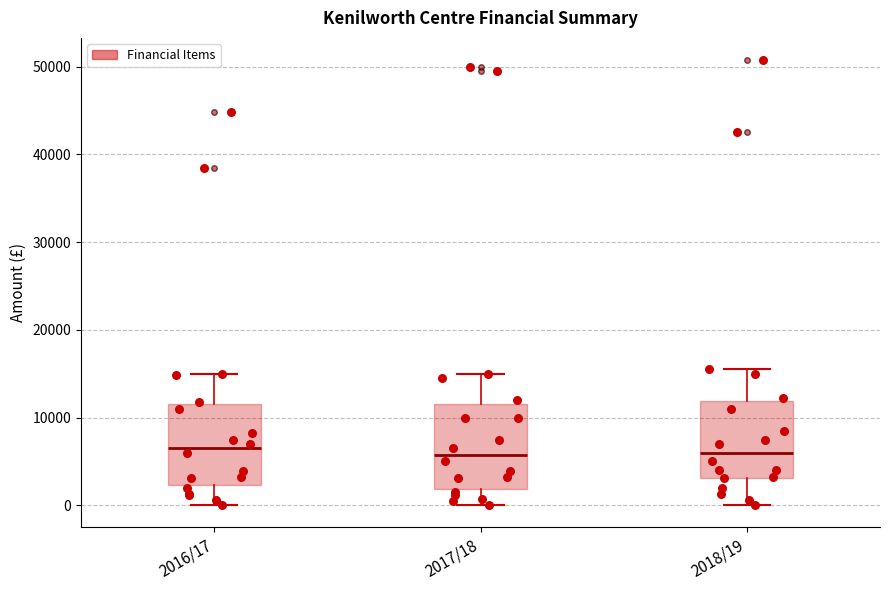

Reading left to right, transcribe this box plot: for each box, give where its median line is, the range the box spans, and where its two whiskers end, as read against the y-axis. The values are not printed on the chart, so give them approximately, as read against the axis.

2016/17: median 7000, box 2000 to 12000, whiskers 0 to 15000
2017/18: median 6000, box 2000 to 12000, whiskers 0 to 15000
2018/19: median 6000, box 3000 to 12000, whiskers 0 to 16000